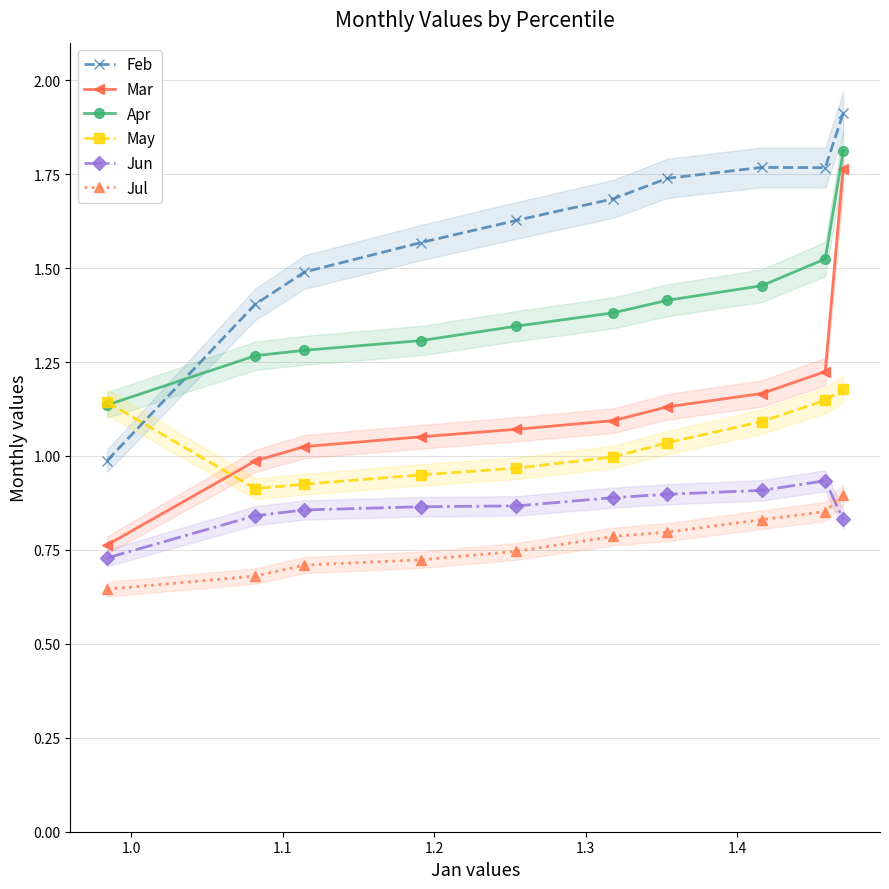

True or false: Mar and Apr cross at least once.

False